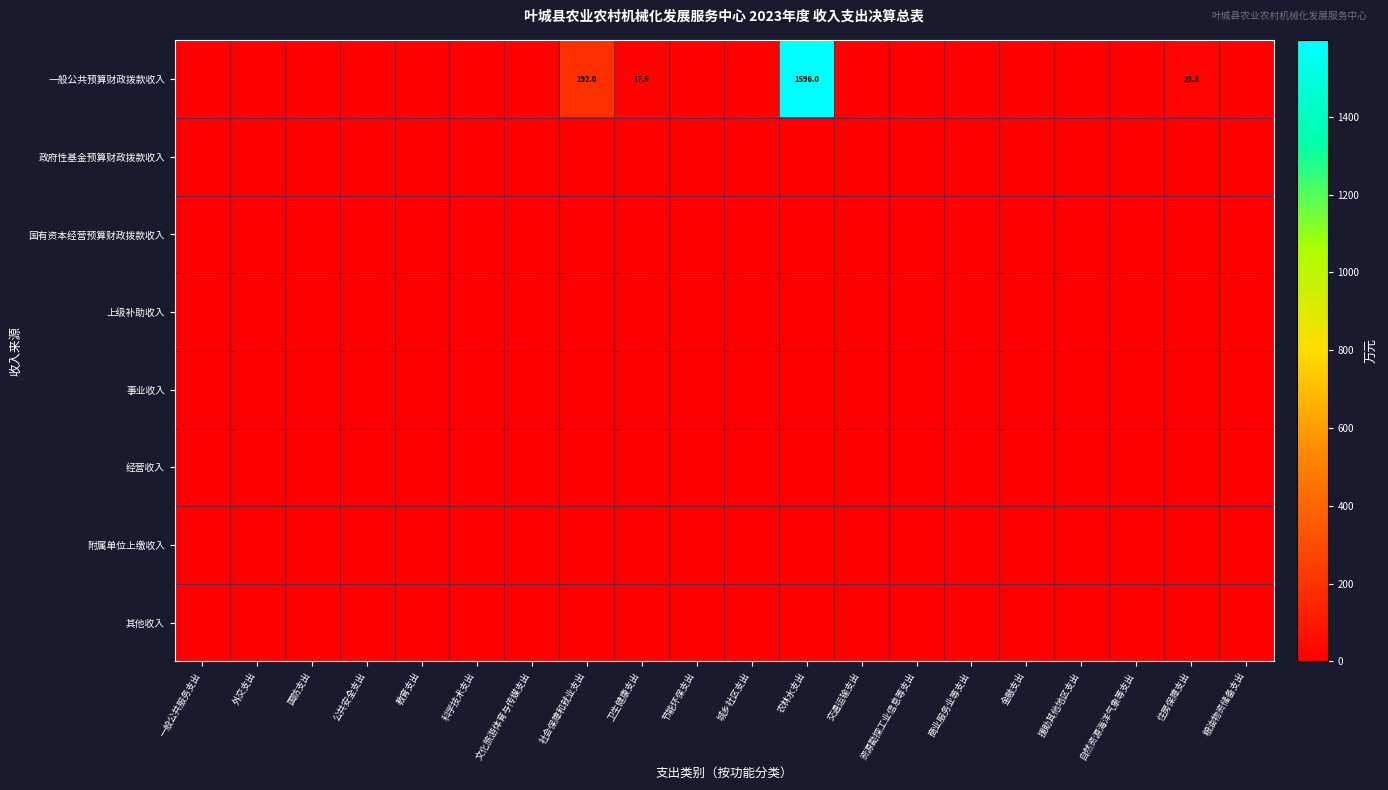

Which series has the largest total across all categories?

一般公共预算财政拨款收入